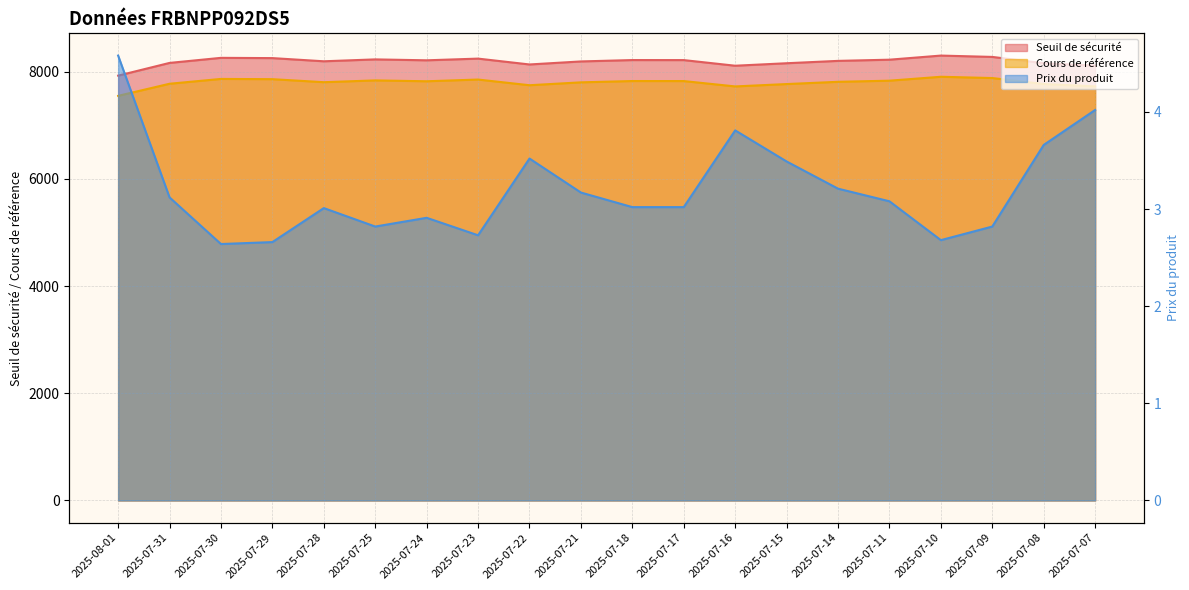

What are all the series names shown in the legend?

Seuil de sécurité, Prix du produit, Cours de référence